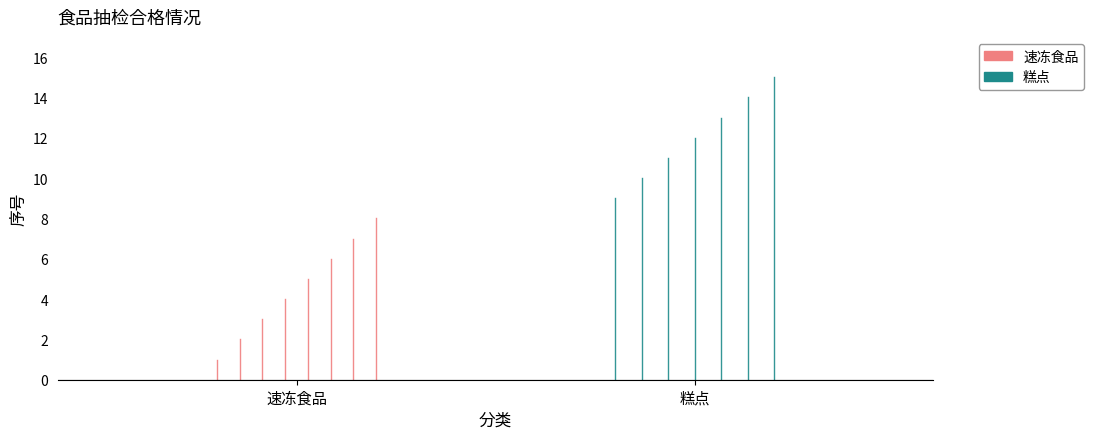

How many 糕点 values are between 0 and 9?

2